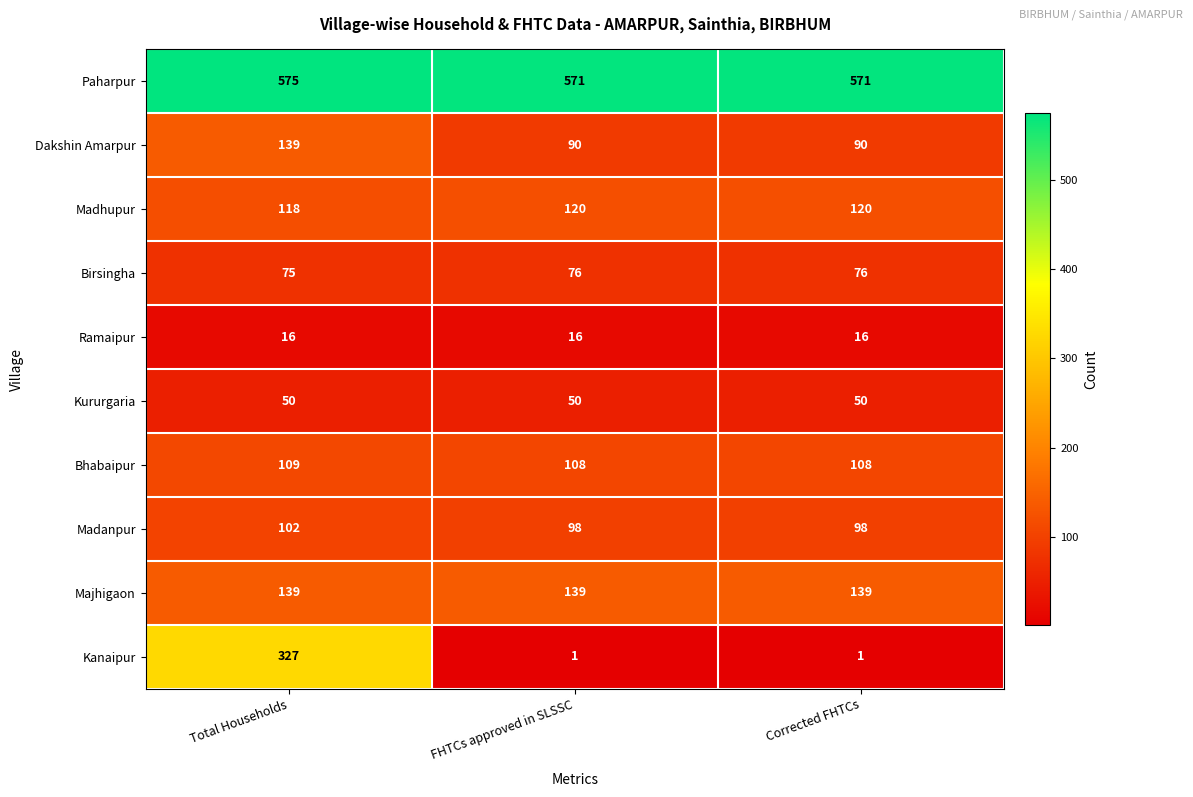

Rank the series at FHTCs approved in SLSSC from lowest to highest value.

Kanaipur, Ramaipur, Kururgaria, Birsingha, Dakshin Amarpur, Madanpur, Bhabaipur, Madhupur, Majhigaon, Paharpur